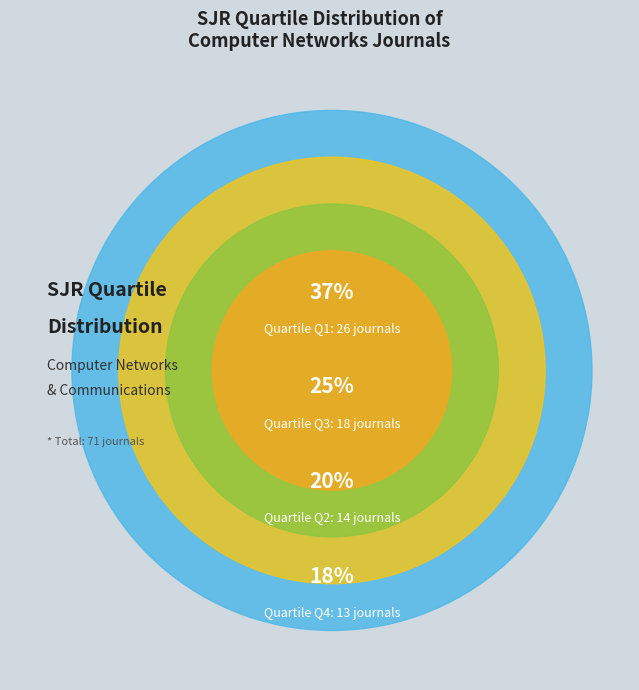

To the nearest percent, what percentage of the pie is Q2?

20%